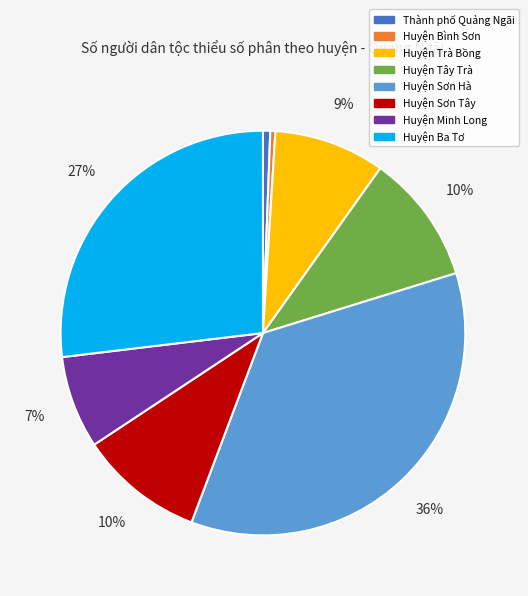

Count the number of slices in the pie.

8